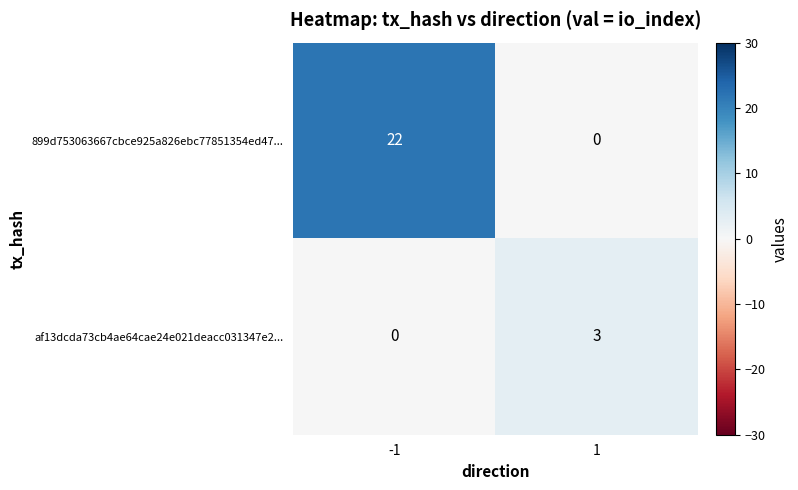

What is the highest value of the af13dcda73cb4ae64cae24e021deacc031347e2... series?

3